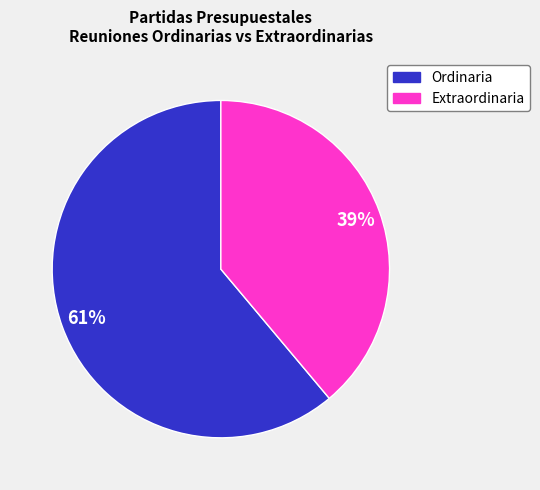

The Ordinaria slice represents 61% of the pie. True or false?

True